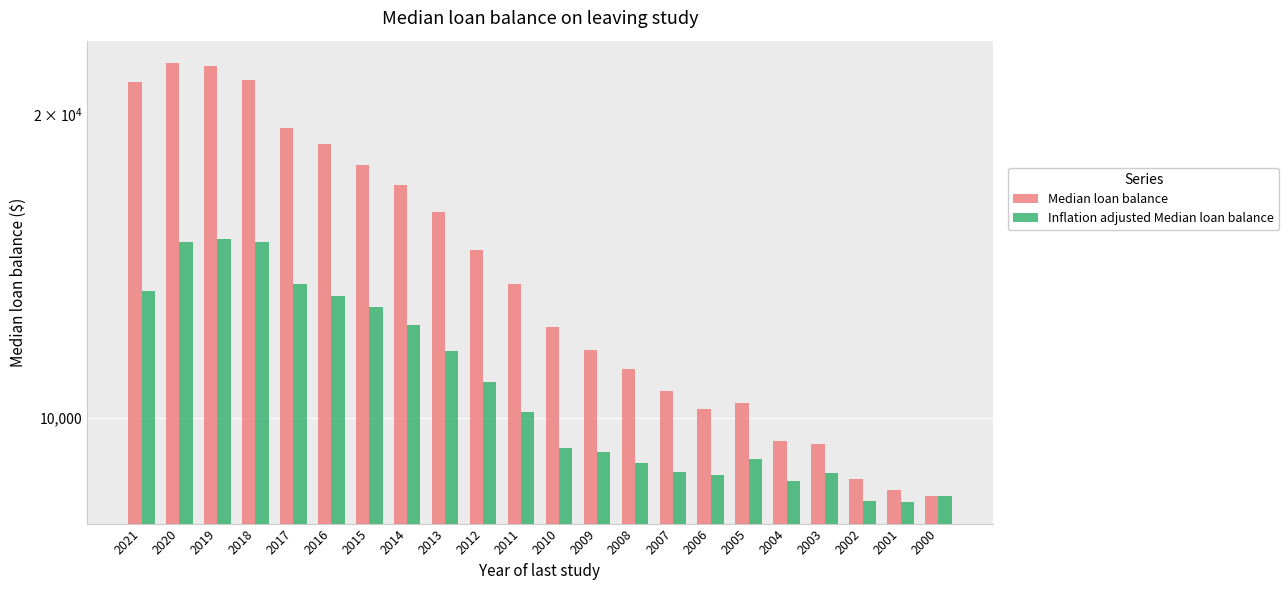

What is the total value across all series at 2004?

18135